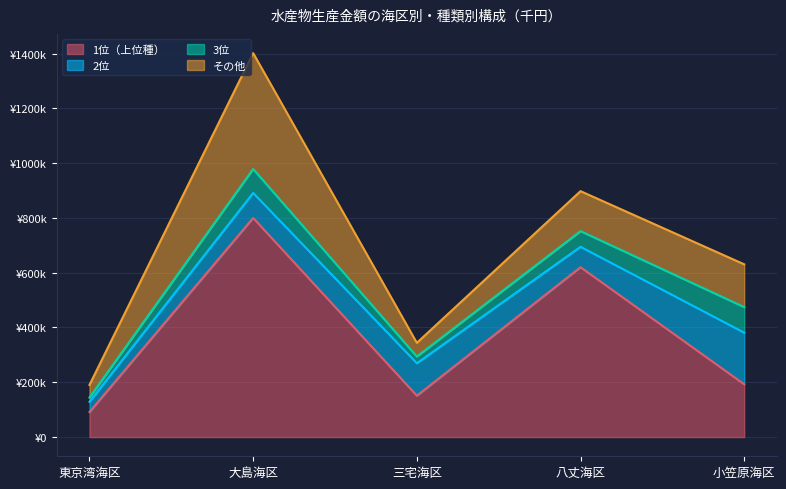

Reading left to right, what are all the values shown in this chart?

1位（上位種）: 91465	799938	151164	620155	192837
2位: 37193	91229	118466	74351	188315
3位: 15643	87293	24292	57257	93323
その他: 46075	423089	49996	145866	156090